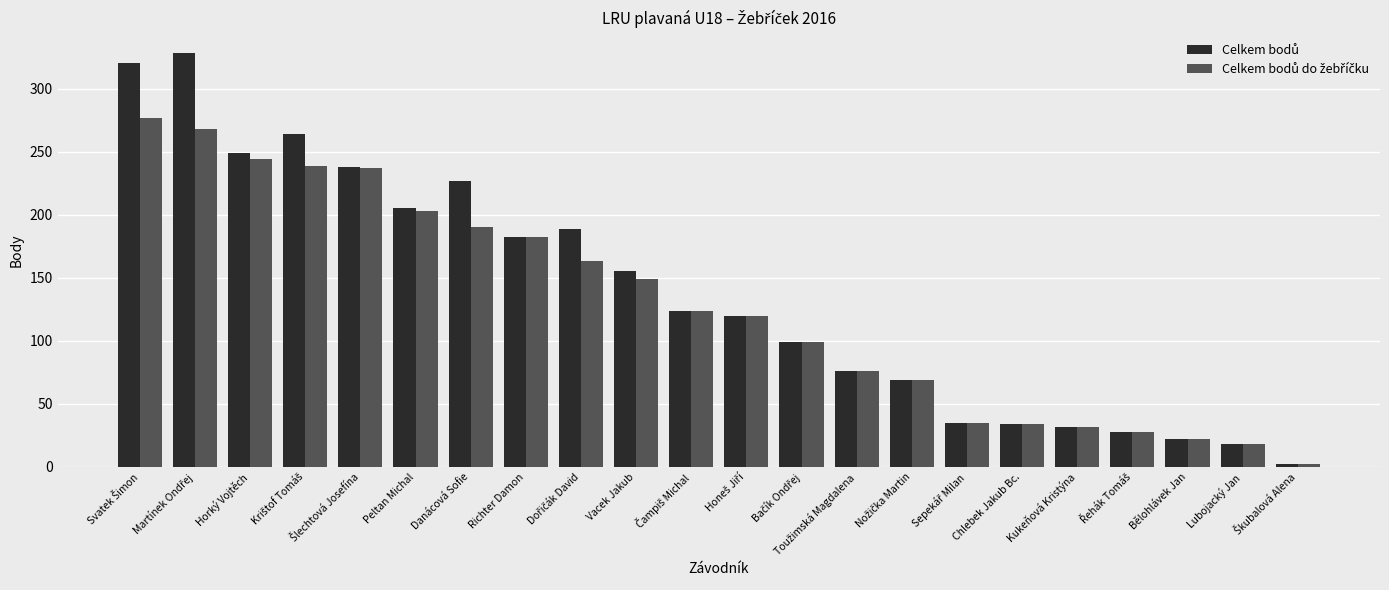

What is the label of the 15th bar from the right?

Richter Damon